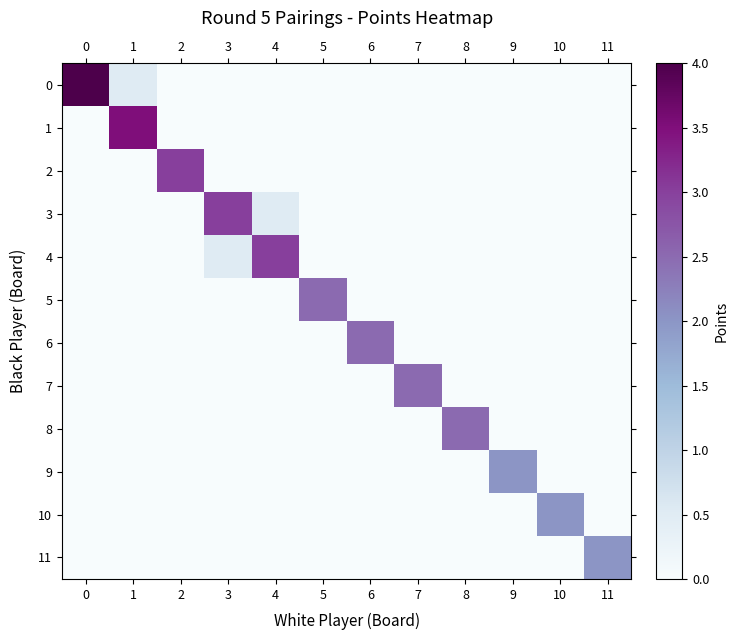

How many data points does each series have?

12